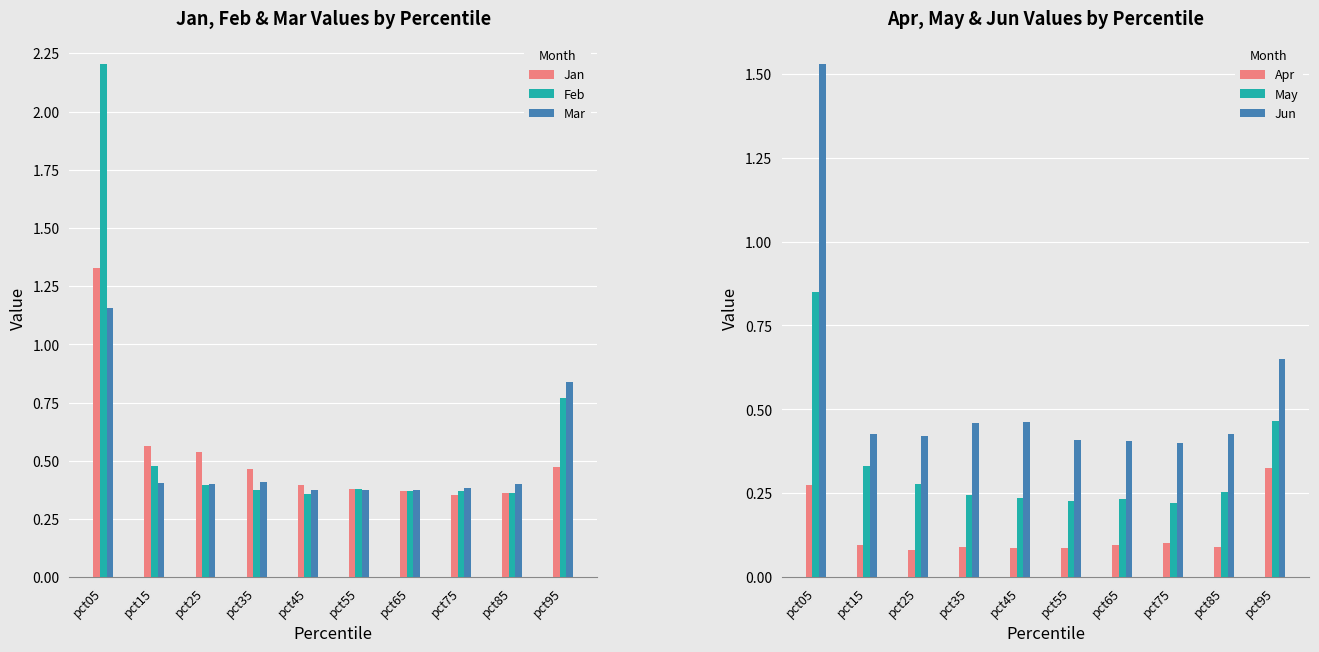

What is the difference between the maximum and minimum values in the Apr series?

0.2